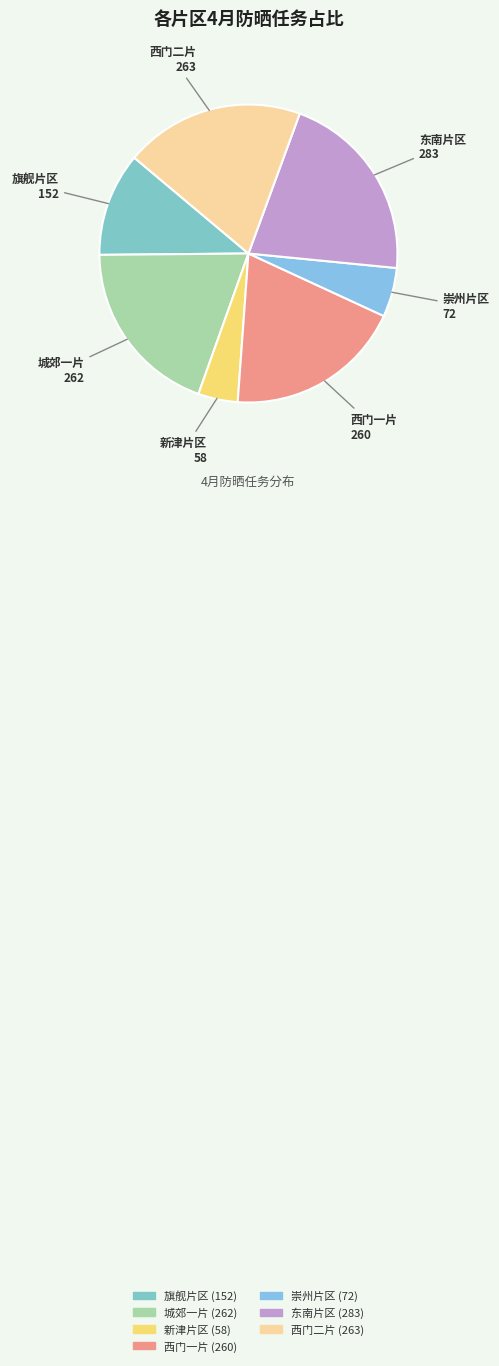

Which slice is the largest?

东南片区